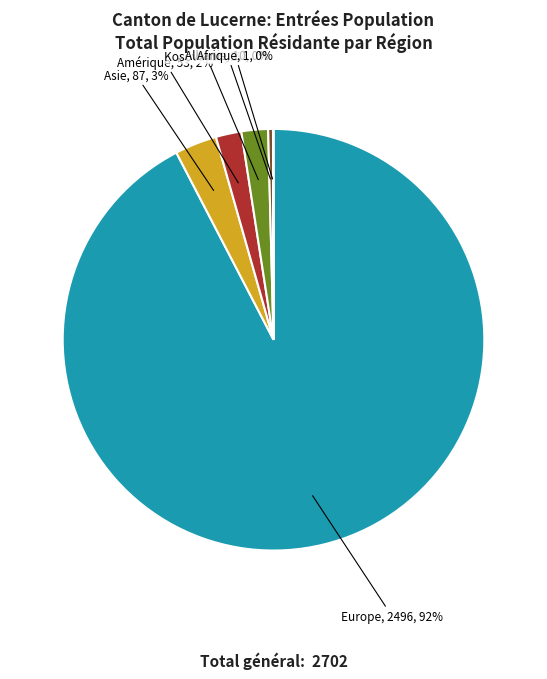

Is there a majority slice in this chart?

Yes